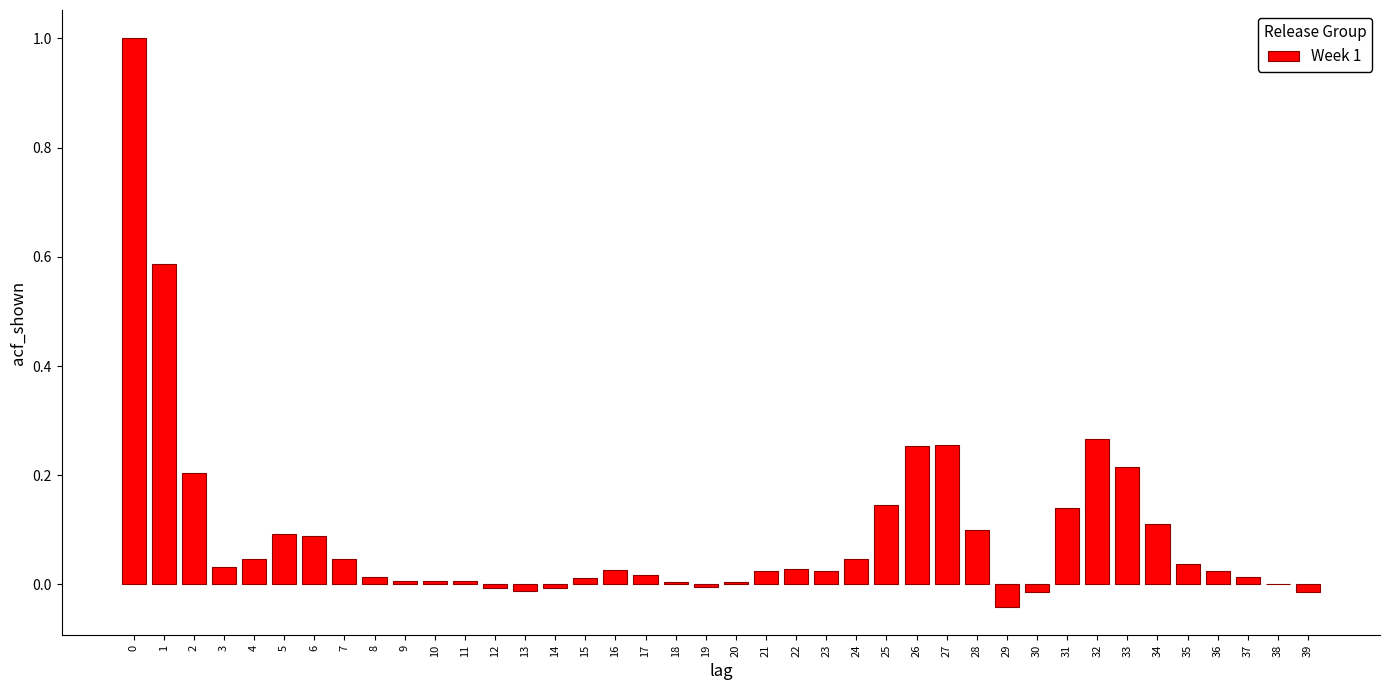

What is the change in value from 1 to 5?

-0.5